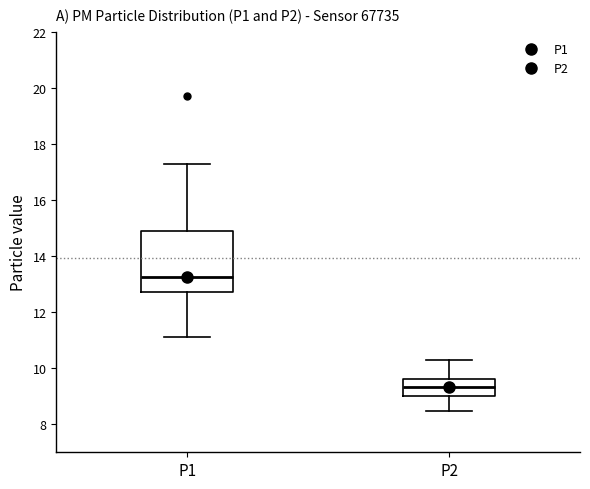

Comparing the boxes themselves (not the whiskers), which one is the tallest?

P1